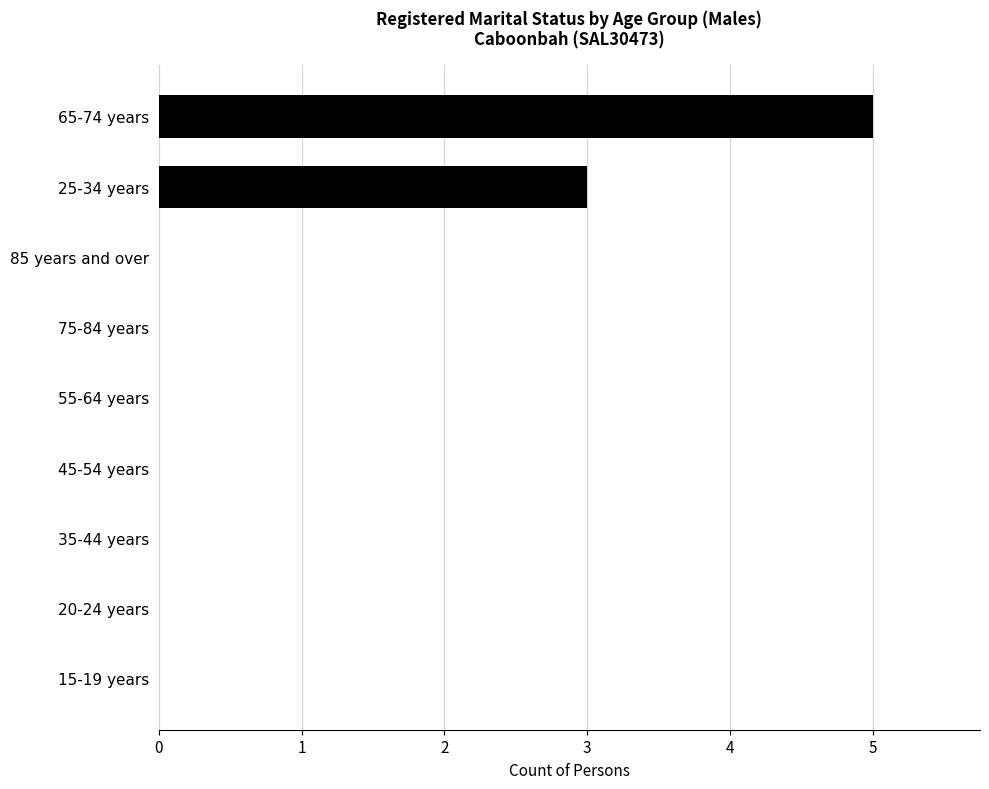

Are the bars grouped side by side (vs. stacked)?

No